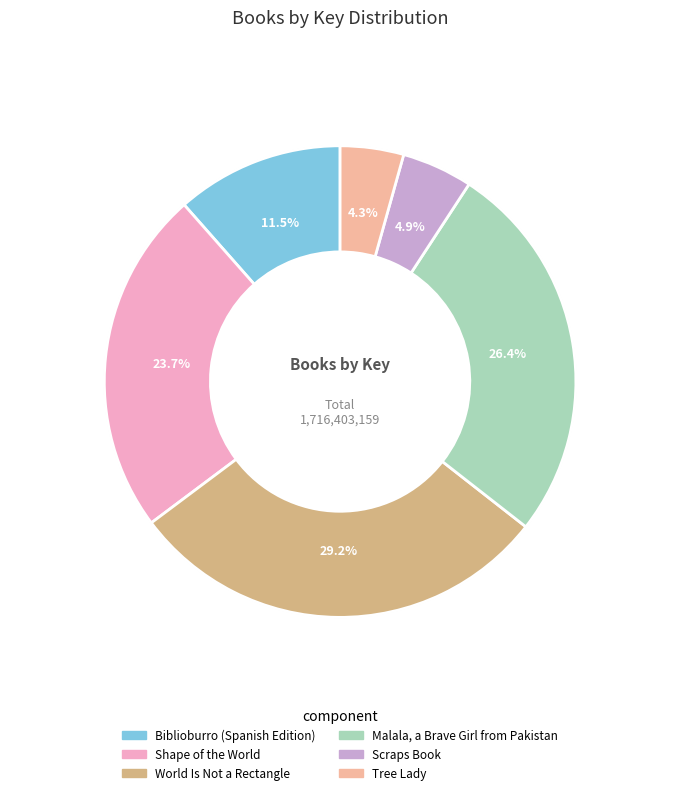

To the nearest percent, what is the combined percentage of Tree Lady and Biblioburro (Spanish Edition)?

16%